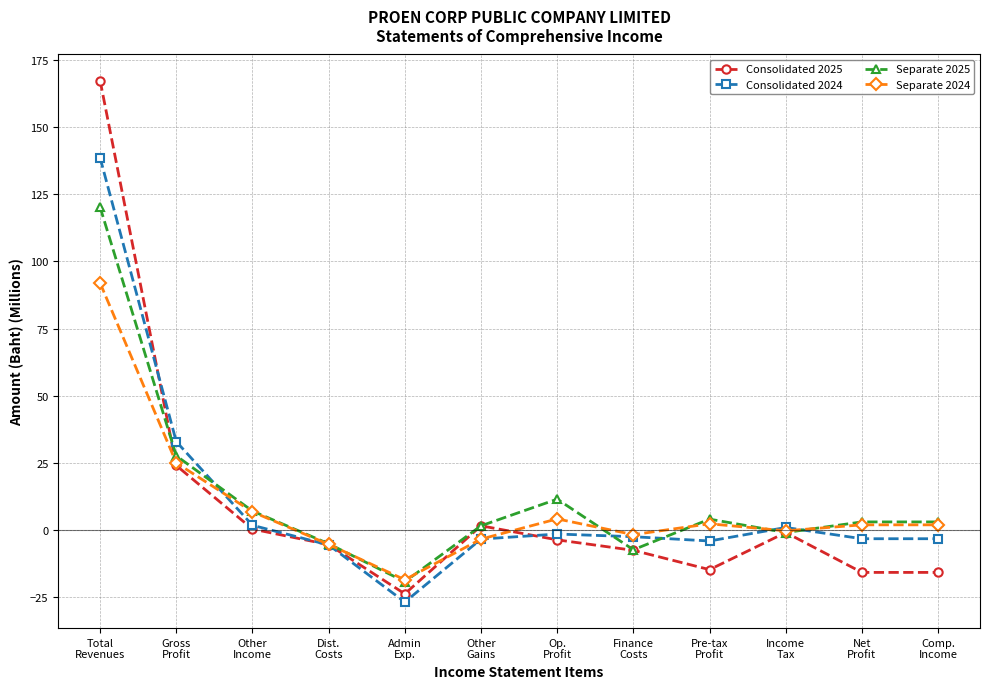

What is the total value across all series at Pre-tax
Profit?

-12.9